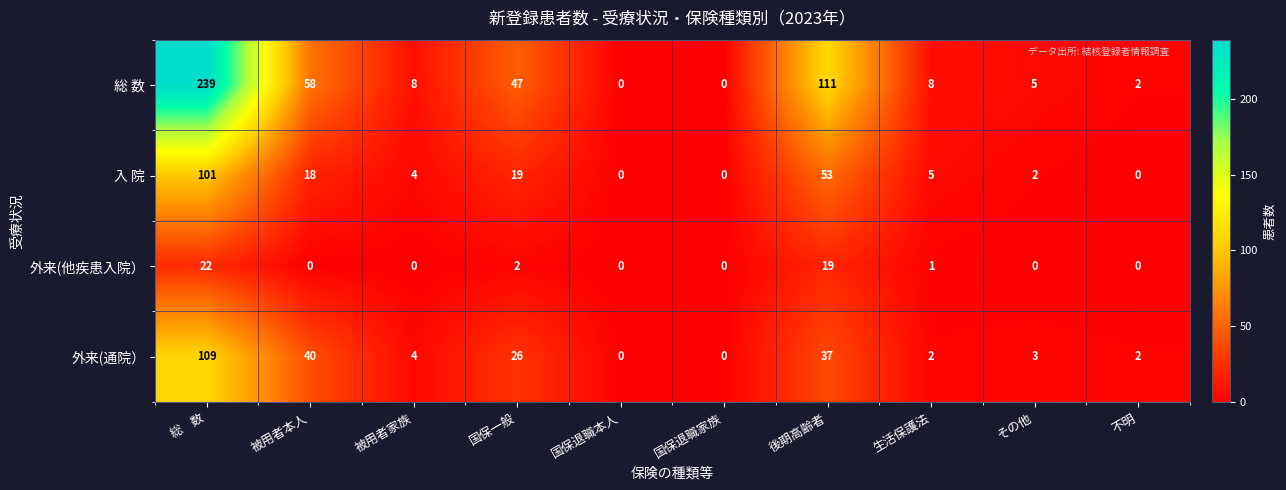

At which label does 外来(通院） first exceed 4?

総    数